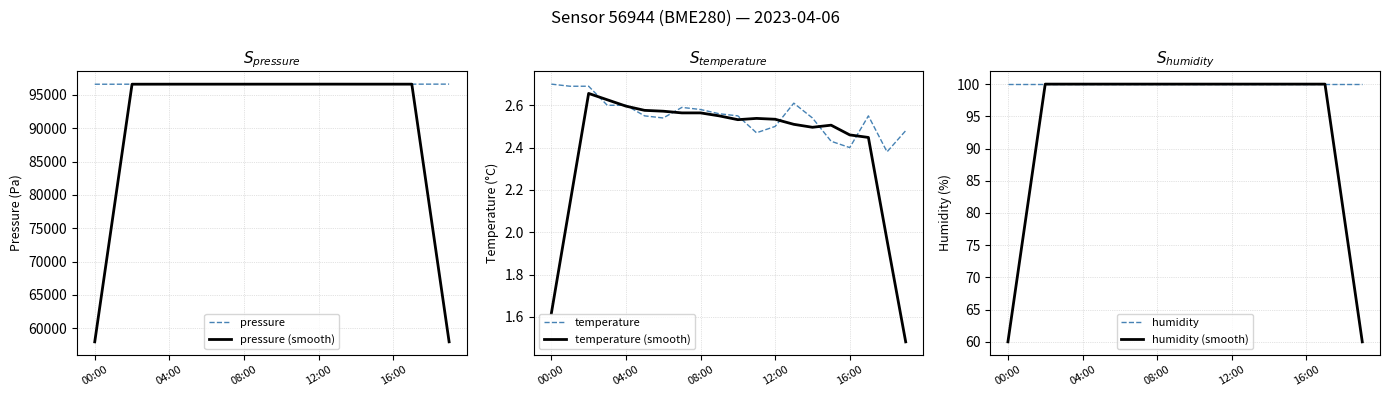

True or false: pressure (smooth) and humidity intersect in this chart.

False